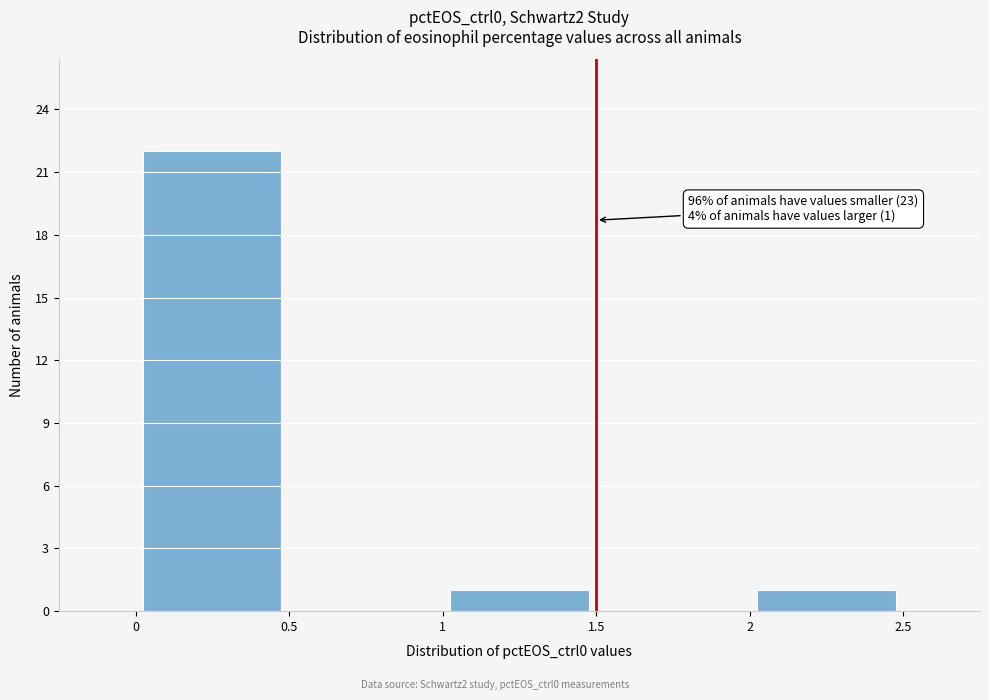

Over which range of the x-axis is the bar tallest?

0 to 0.5